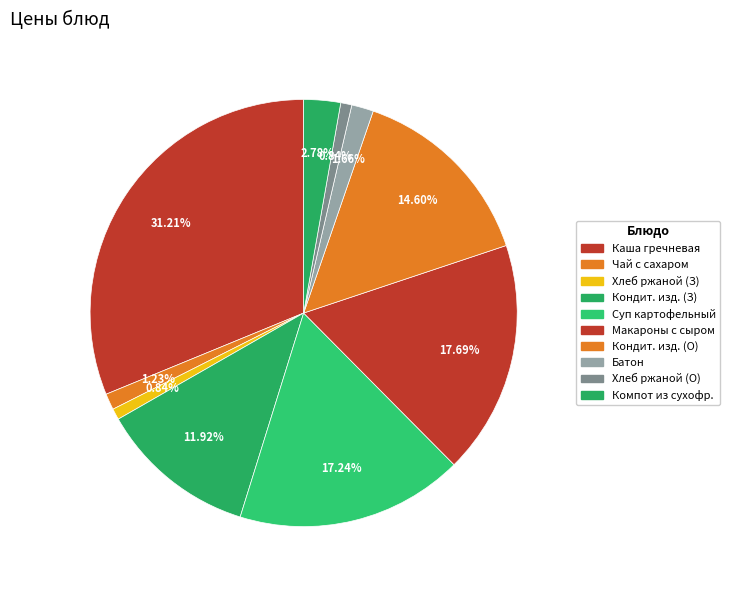

Count the number of slices in the pie.

10